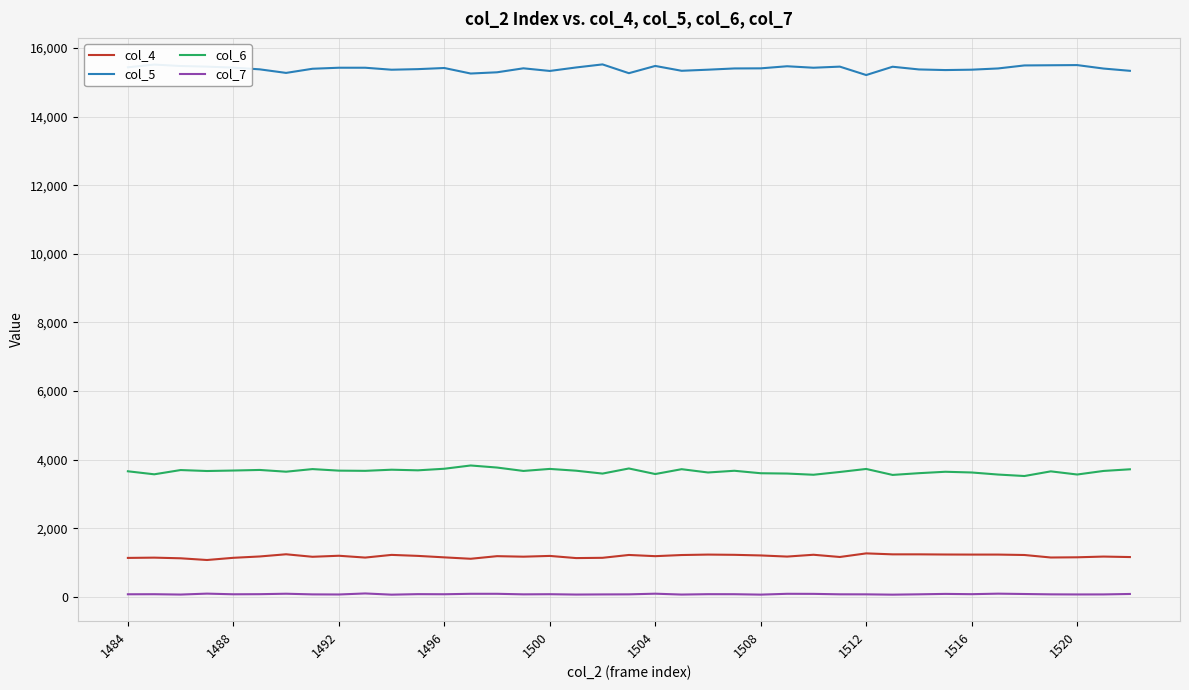

True or false: col_7 and col_6 cross at least once.

False